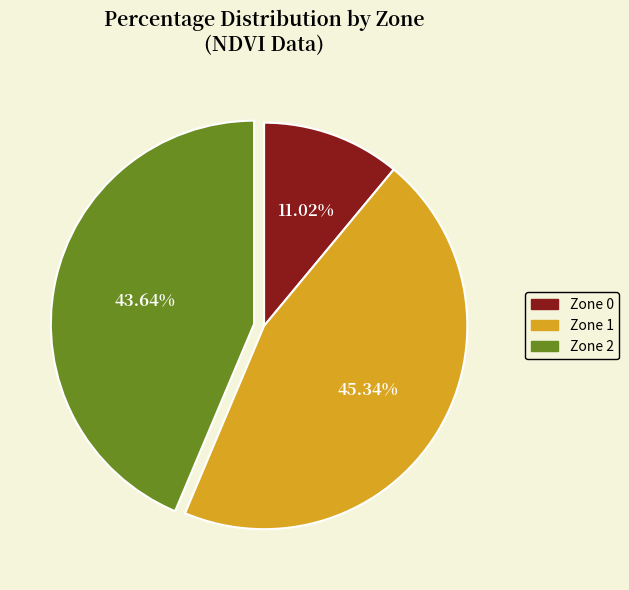

Count the number of slices in the pie.

3